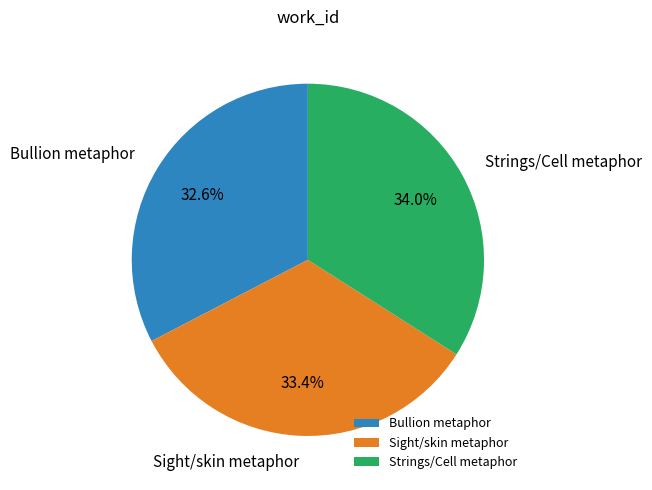

Is the sum of Bullion metaphor and Strings/Cell metaphor greater than half?

Yes